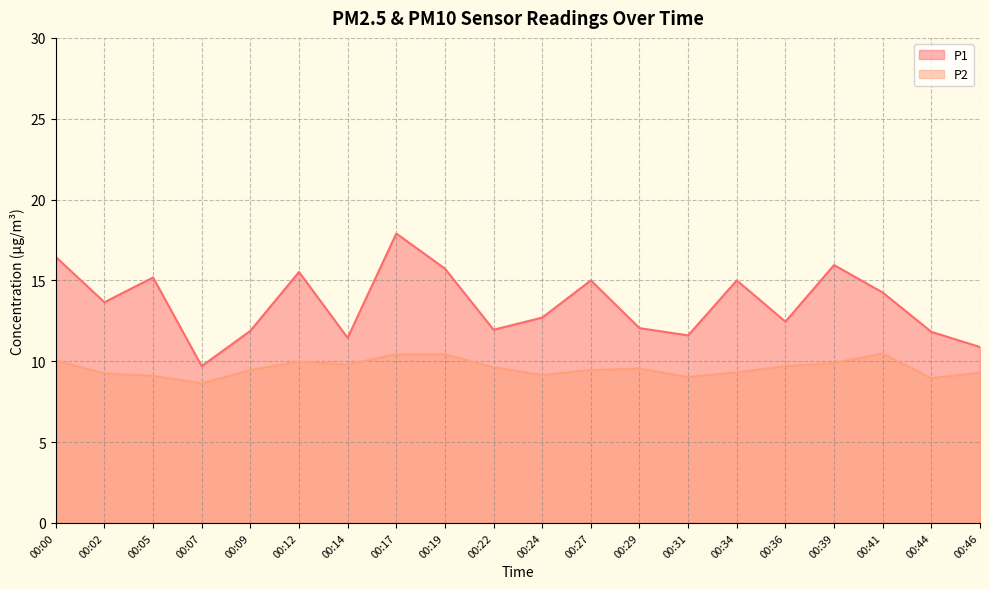

Reading left to right, extract all data points from this chart.

P1: 16.4	13.7	15.2	9.7	11.9	15.5	11.4	17.9	15.7	11.9	12.7	15.0	12.1	11.6	15.0	12.4	15.9	14.2	11.8	10.9
P2: 10.1	9.2	9.1	8.6	9.4	10.0	9.8	10.4	10.4	9.6	9.2	9.4	9.6	9.0	9.3	9.7	9.9	10.5	8.9	9.3